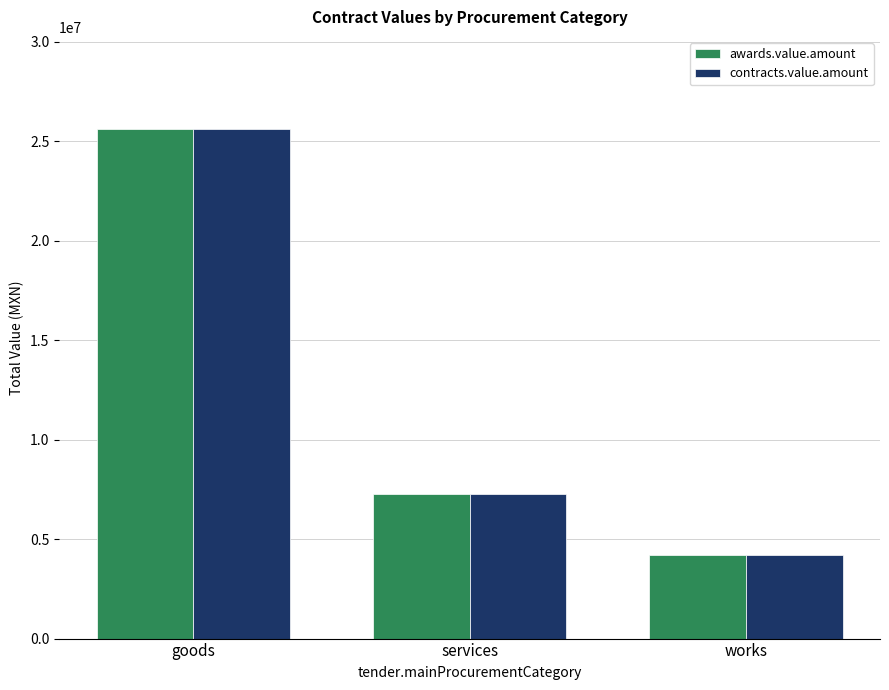

What value does the contracts.value.amount series have at goods?

25637017.9